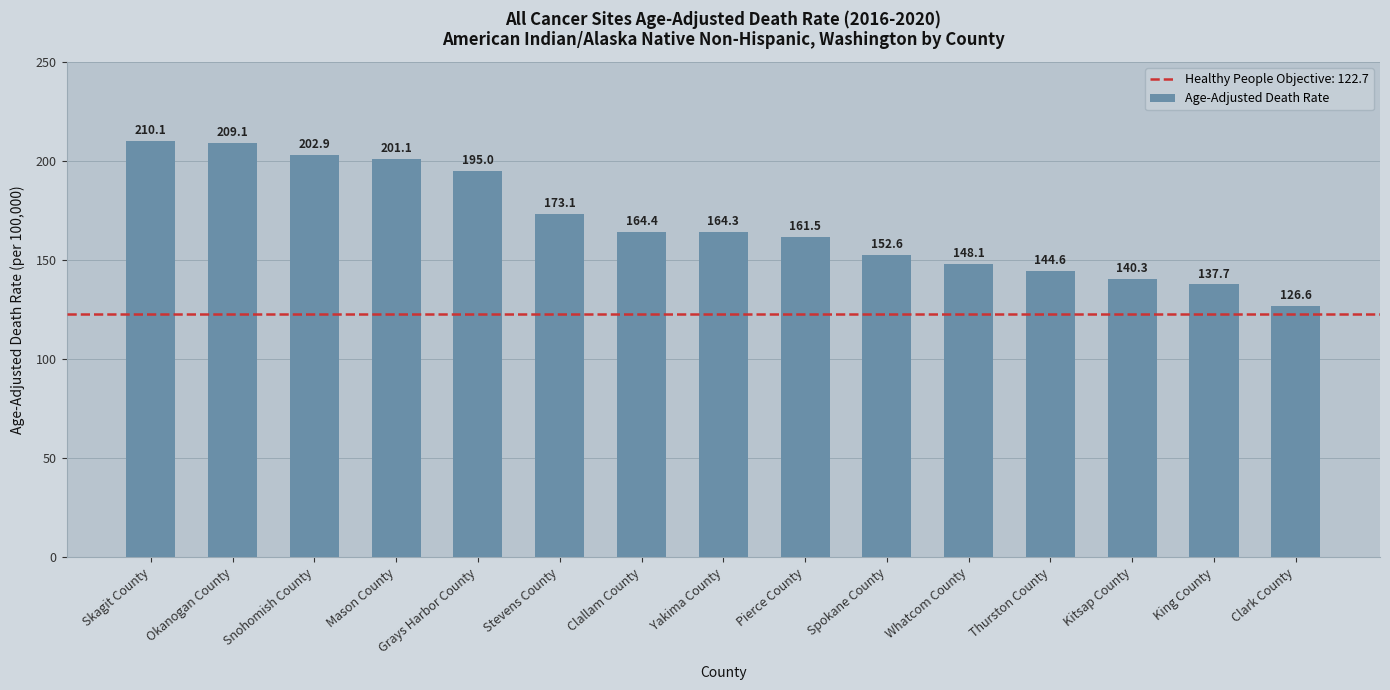

What is the change in value from Clallam County to Thurston County?

-19.8